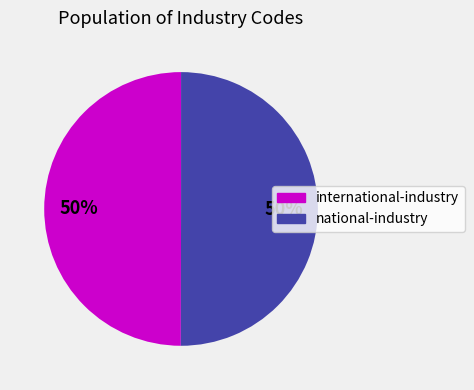

Is the sum of national-industry and international-industry greater than half?

Yes